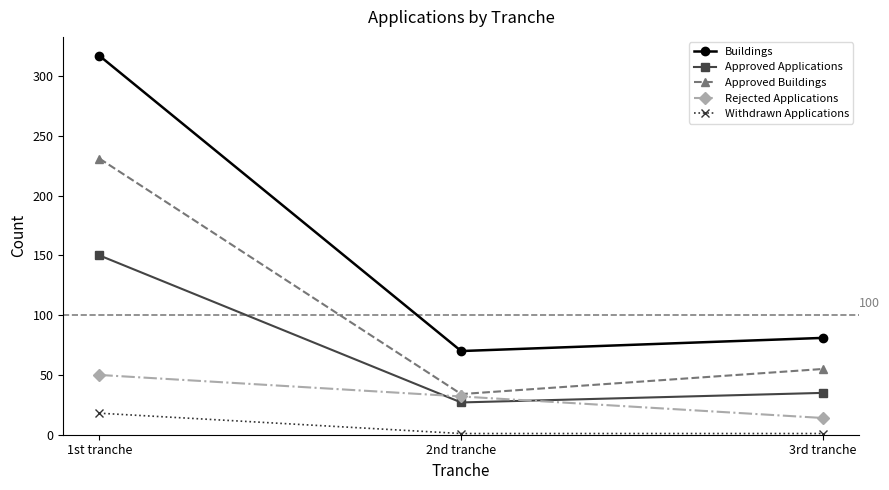

Where does the Approved Buildings series first go above 55?

1st tranche